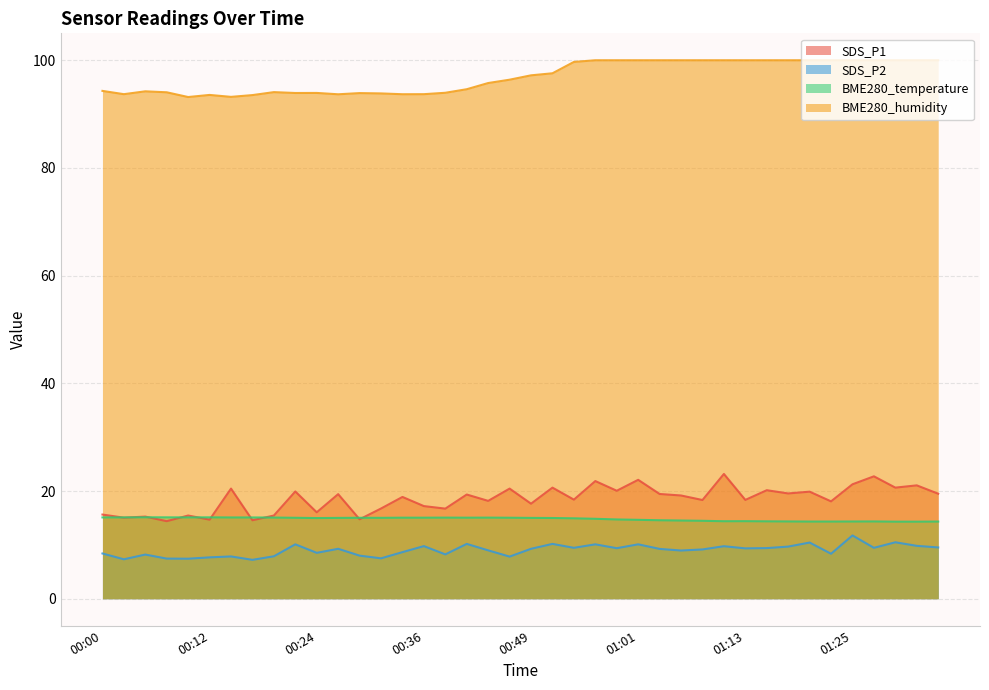

At which category does BME280_temperature reach its first local peak?

00:05